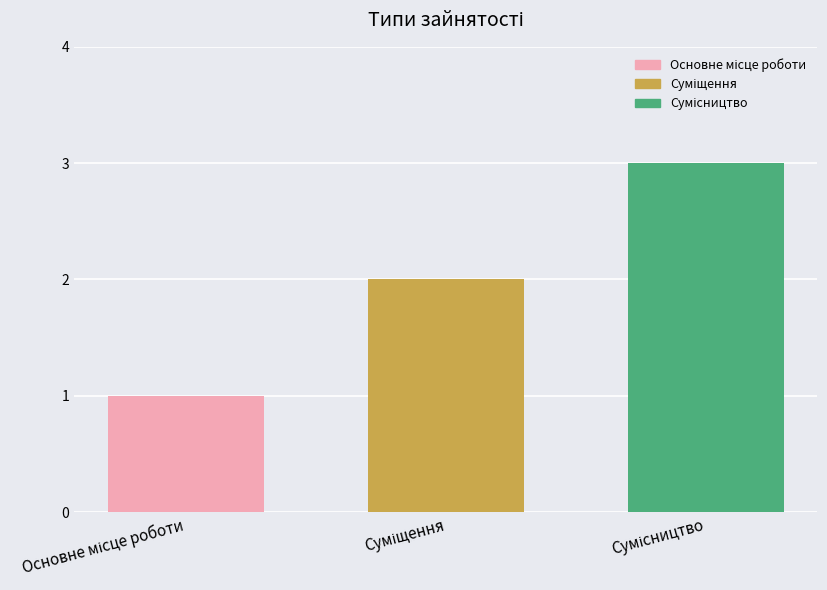

What is the difference between the maximum and minimum values?

2